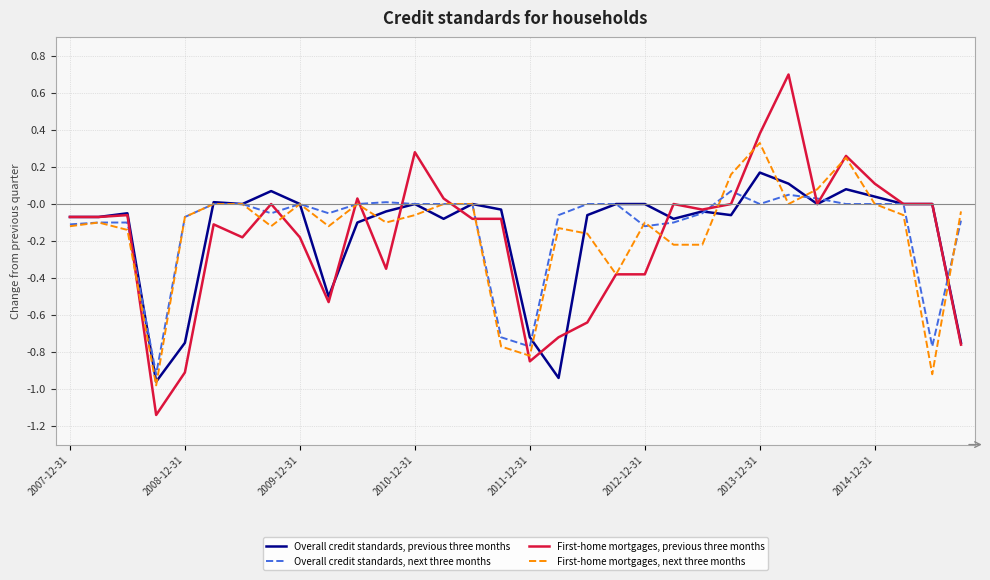

Rank the series by their maximum value, from highest to lowest.

First-home mortgages, previous three months, First-home mortgages, next three months, Overall credit standards, previous three months, Overall credit standards, next three months